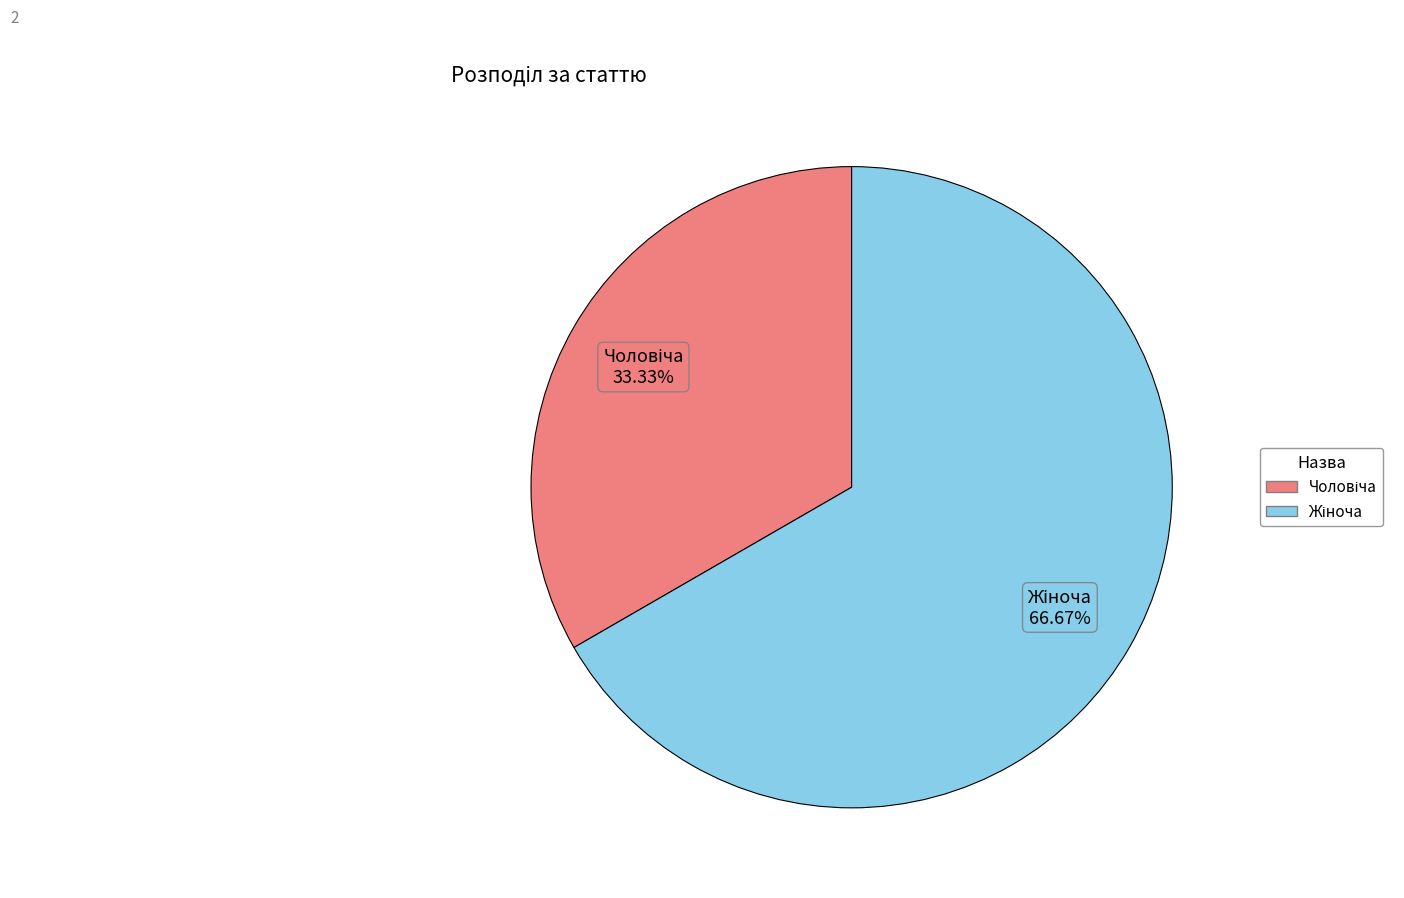

Does any single category account for the majority?

Yes